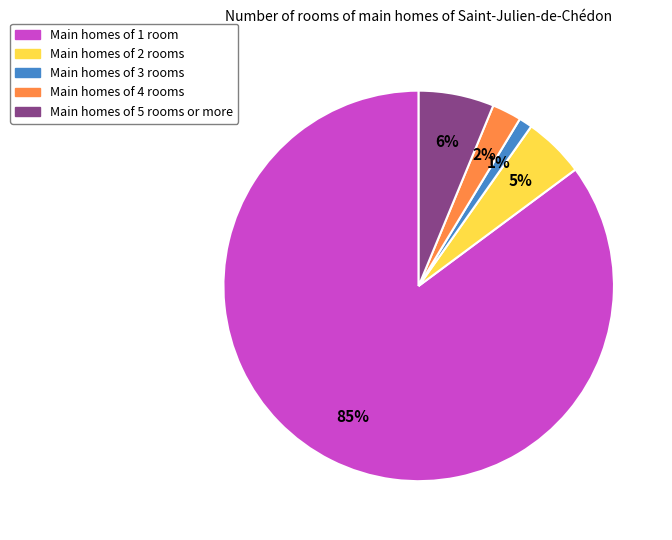

Does any single category account for the majority?

Yes